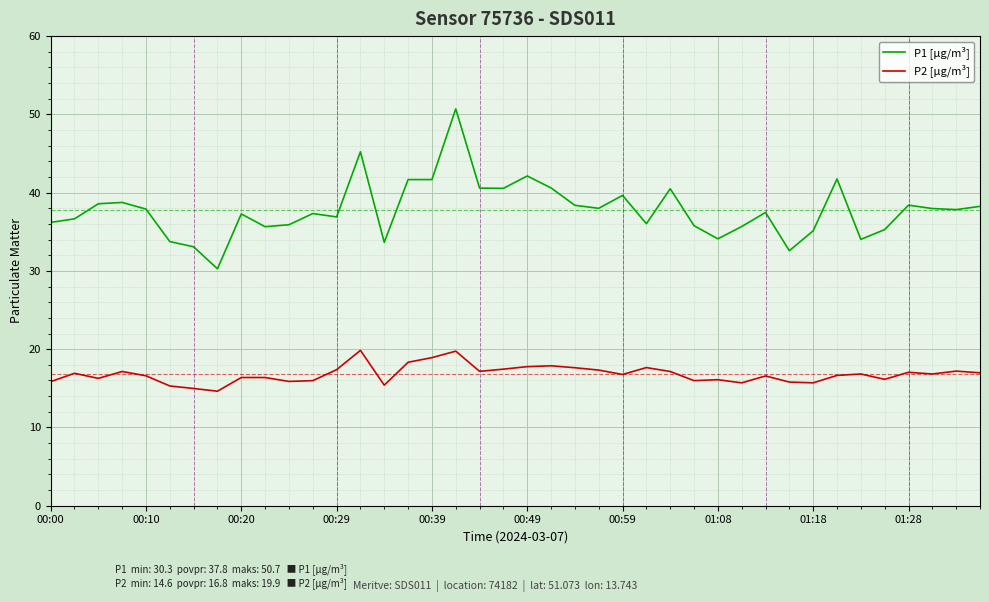

Which series has the widest spread of values?

P1 [µg/m³]